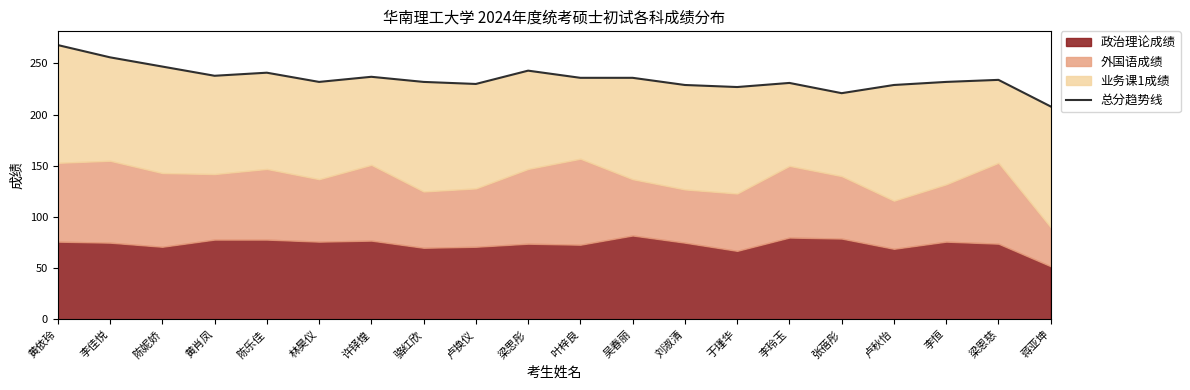

How many interior local peaks (higher than both neighbors) does the data have?

5